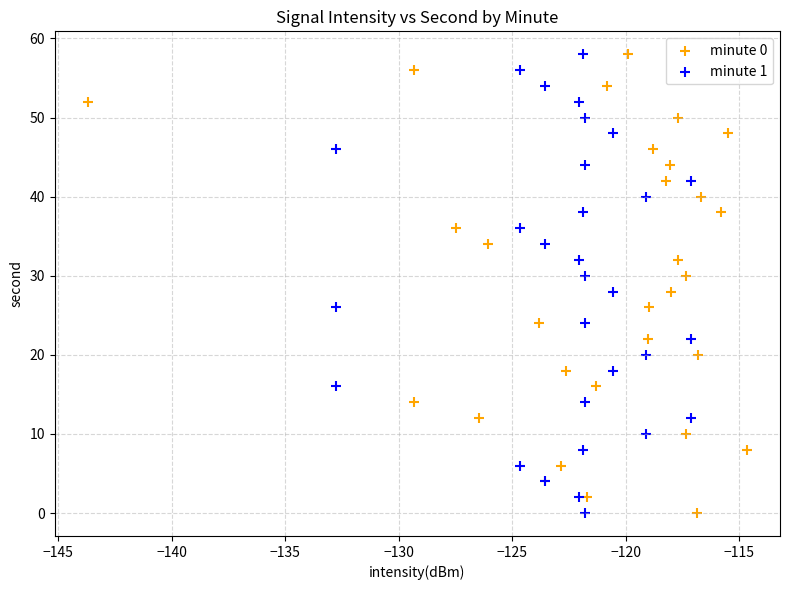

What are all the series names shown in the legend?

minute 0, minute 1